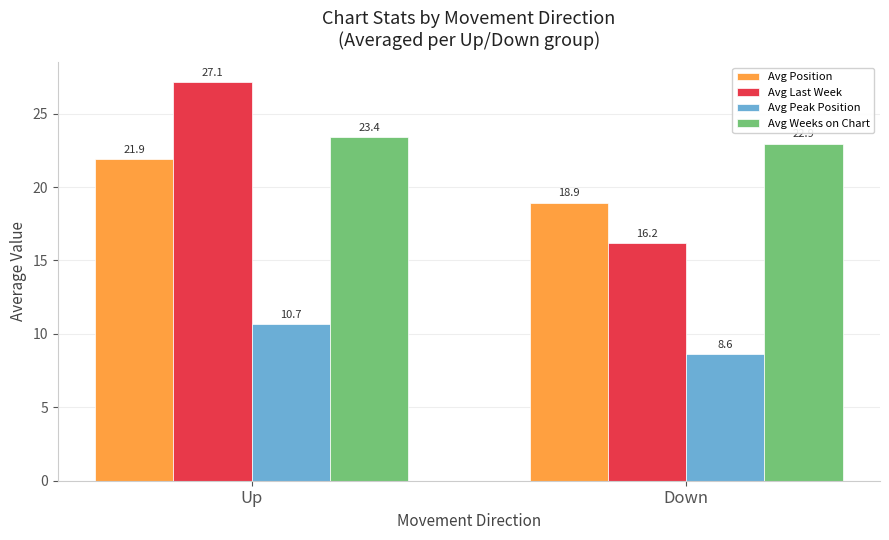

What is the lowest value of the Avg Last Week series?

16.2